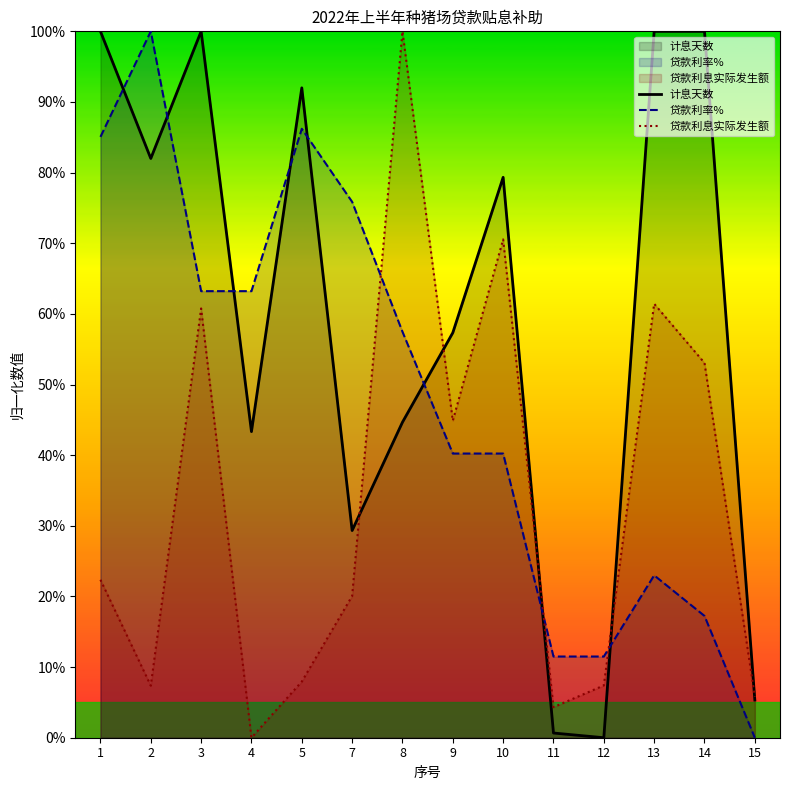

What is the value of the 贷款利息实际发生额 point at the 5th from the left?

7.9